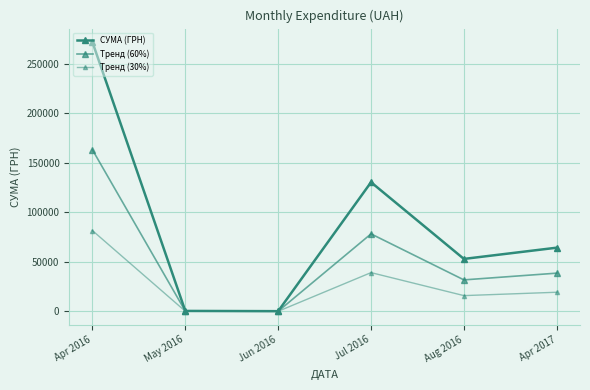

At how many categories does at least one series exceed 33519?

4